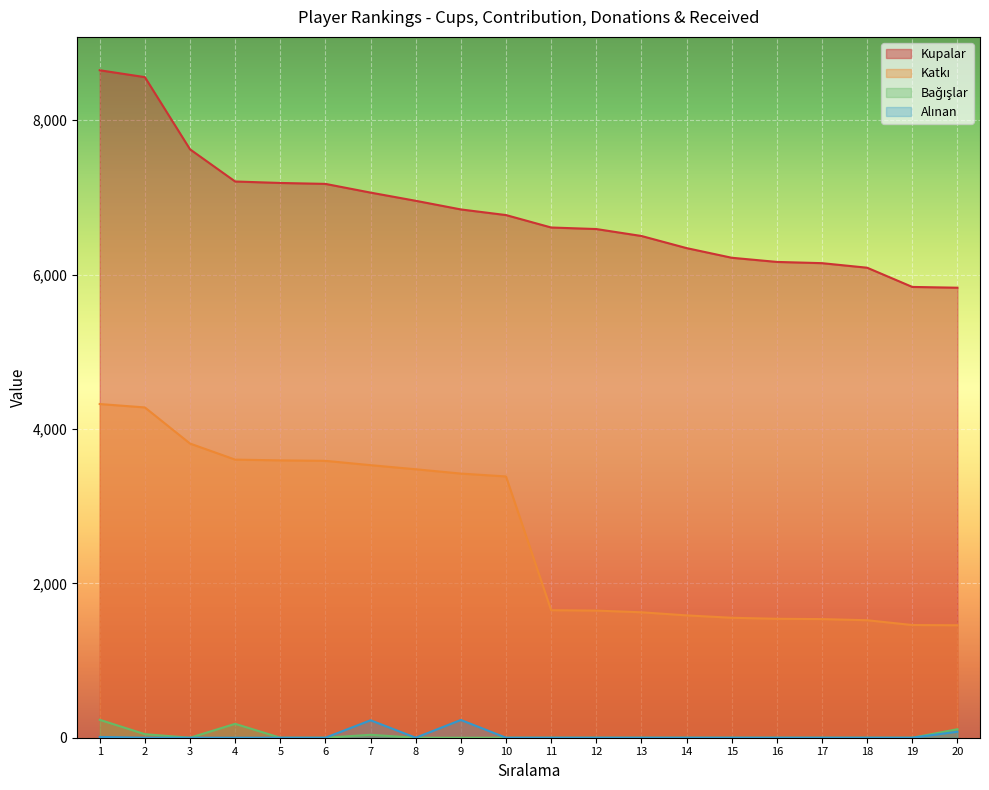

Which series has the largest total across all categories?

Kupalar